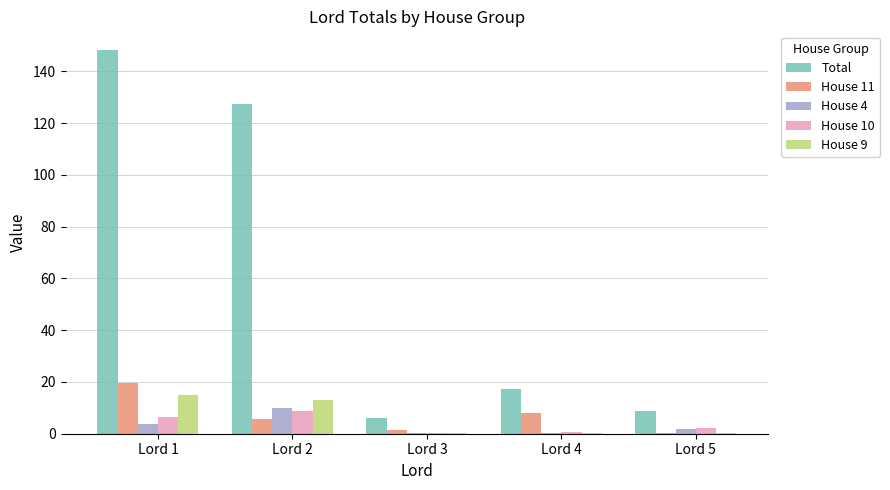

How many categories are shown in the chart?

5